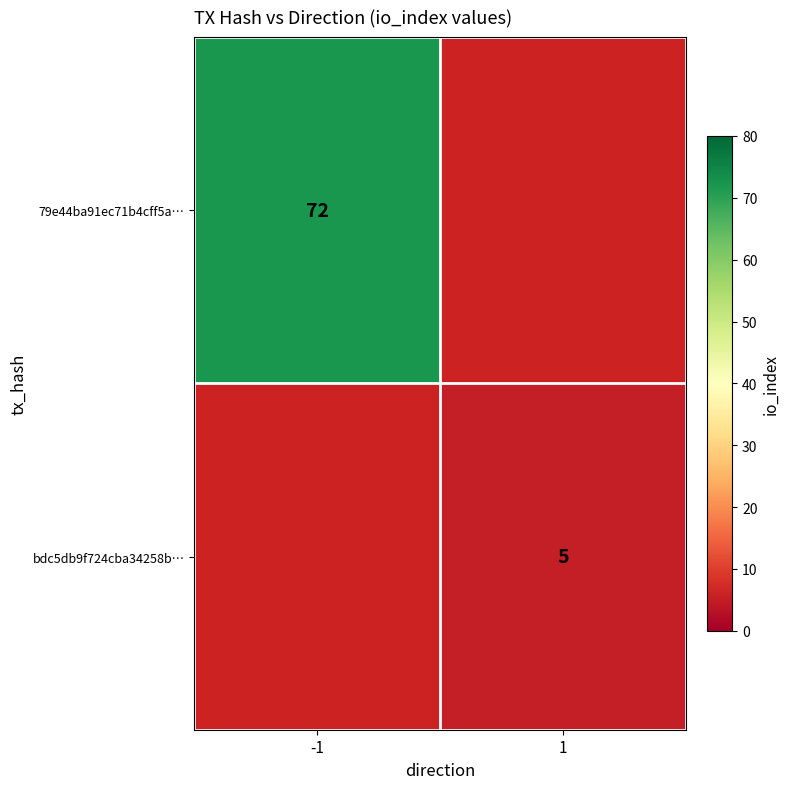

Is the value of bdc5db9f724cba34258b… at 1 greater than the value of 79e44ba91ec71b4cff5a… at -1?

No